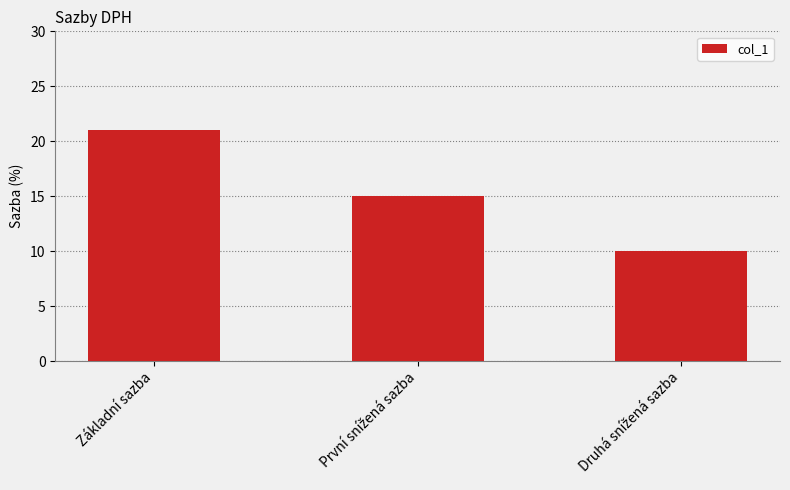

The chart shows a value of 33 at Základní sazba. True or false?

False